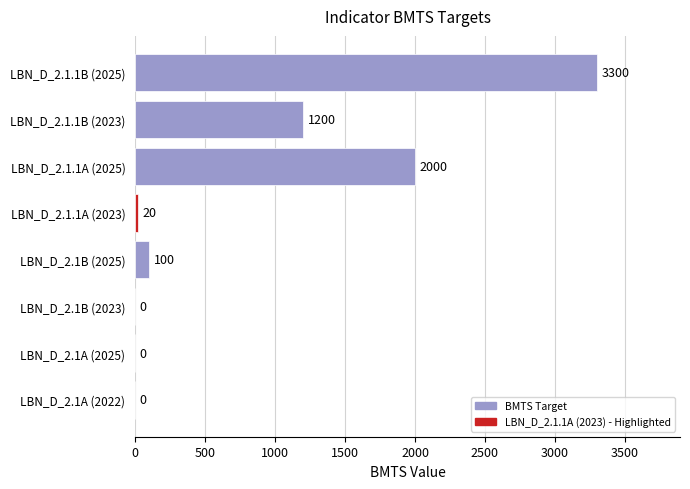

At which label is the value closest to 1650?

LBN_D_2.1.1A (2025)